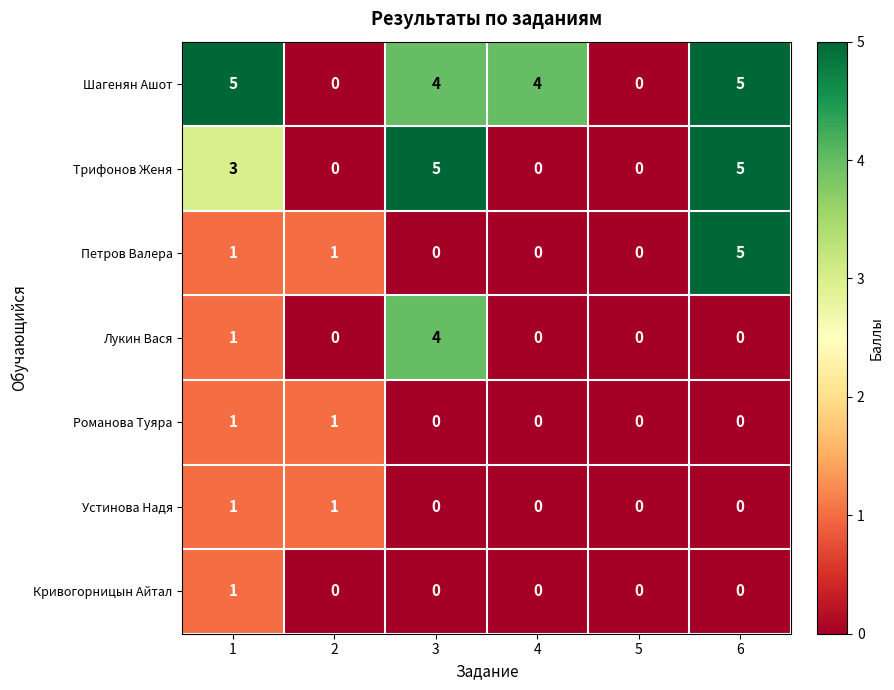

Which series has the largest total across all categories?

Шагенян Ашот